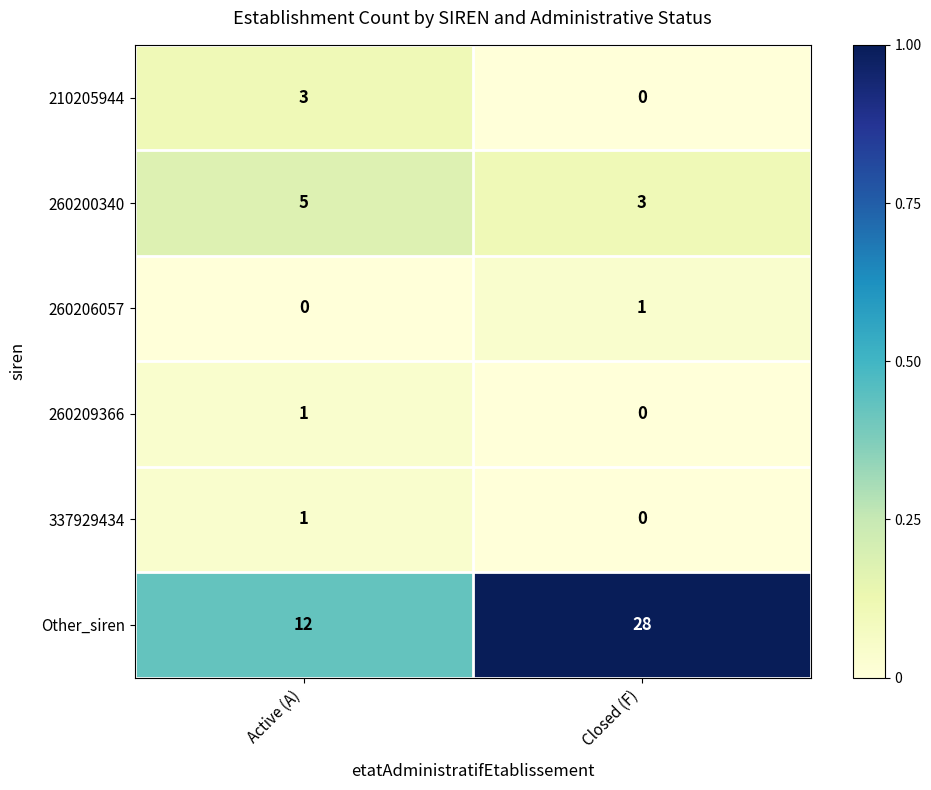

What is the maximum value shown in the chart?

28